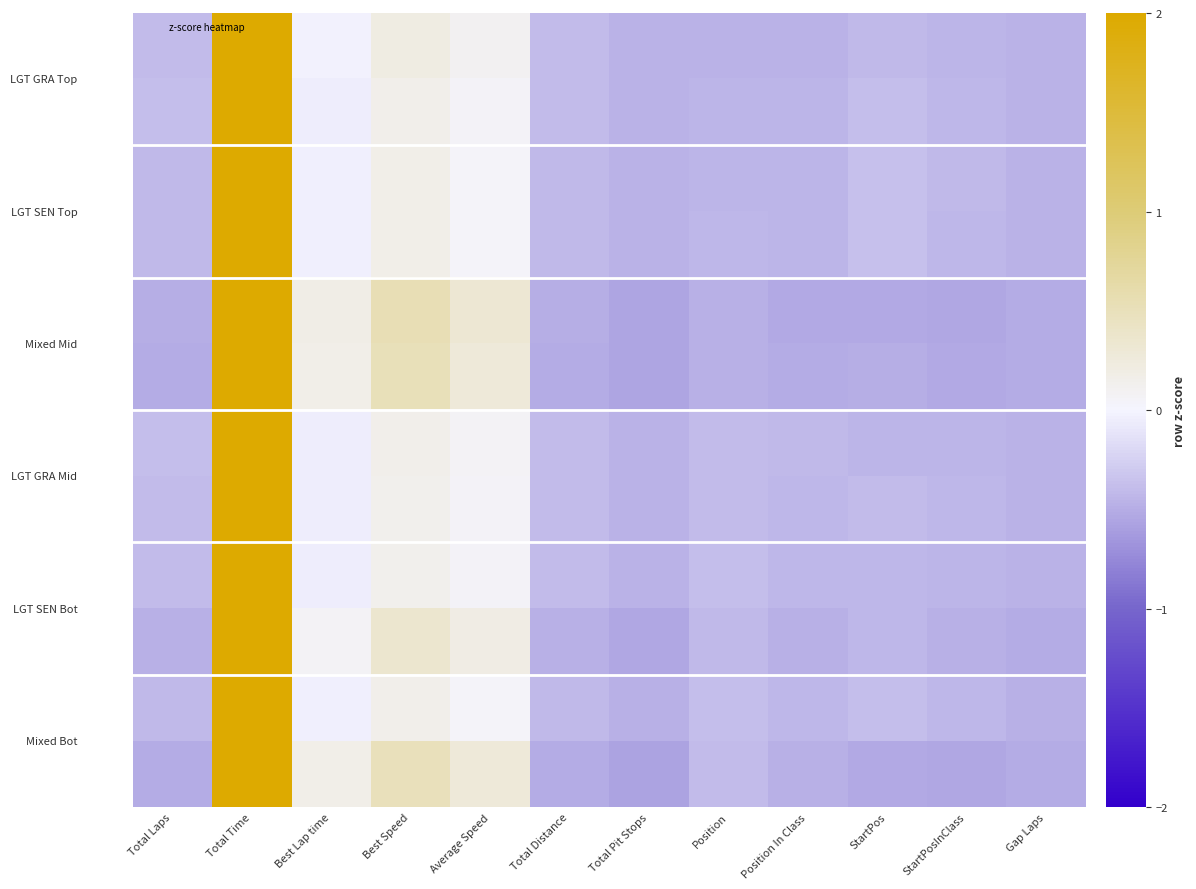

What is the minimum value shown in the chart?

-0.6